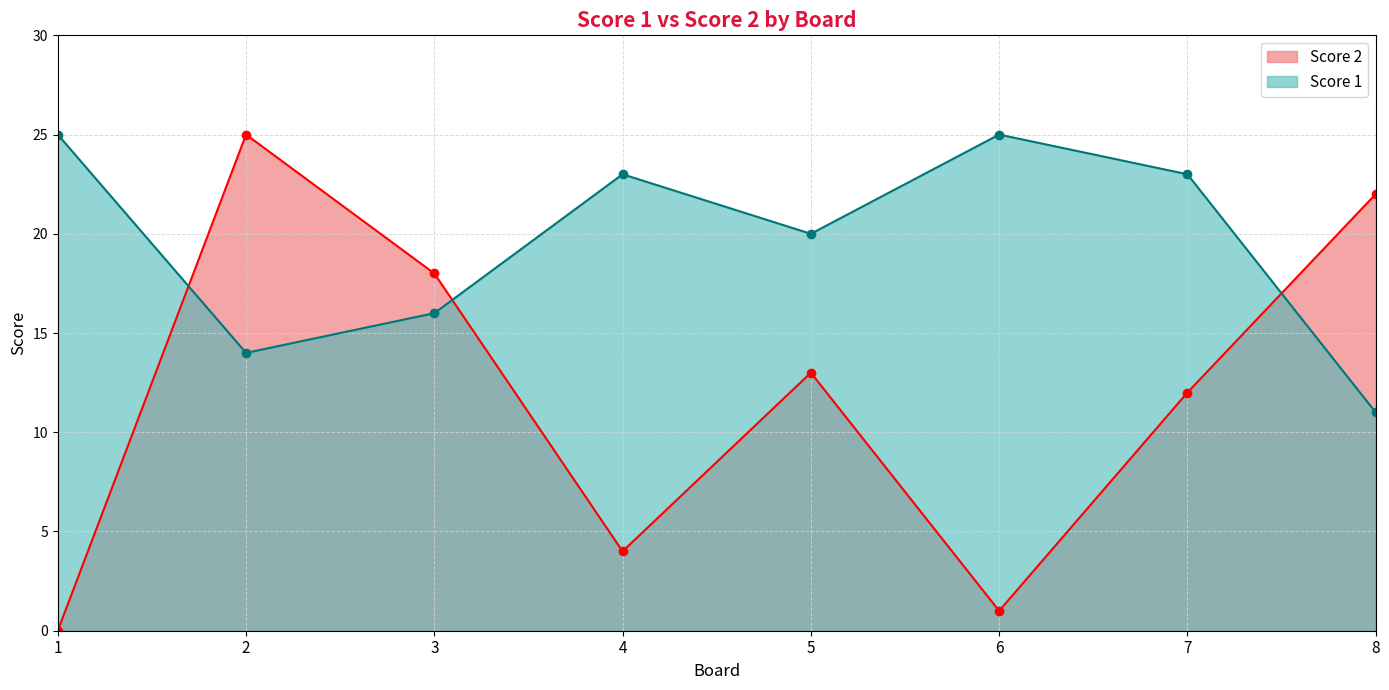

Between 1 and 7, which series saw the biggest shift?

Score 2